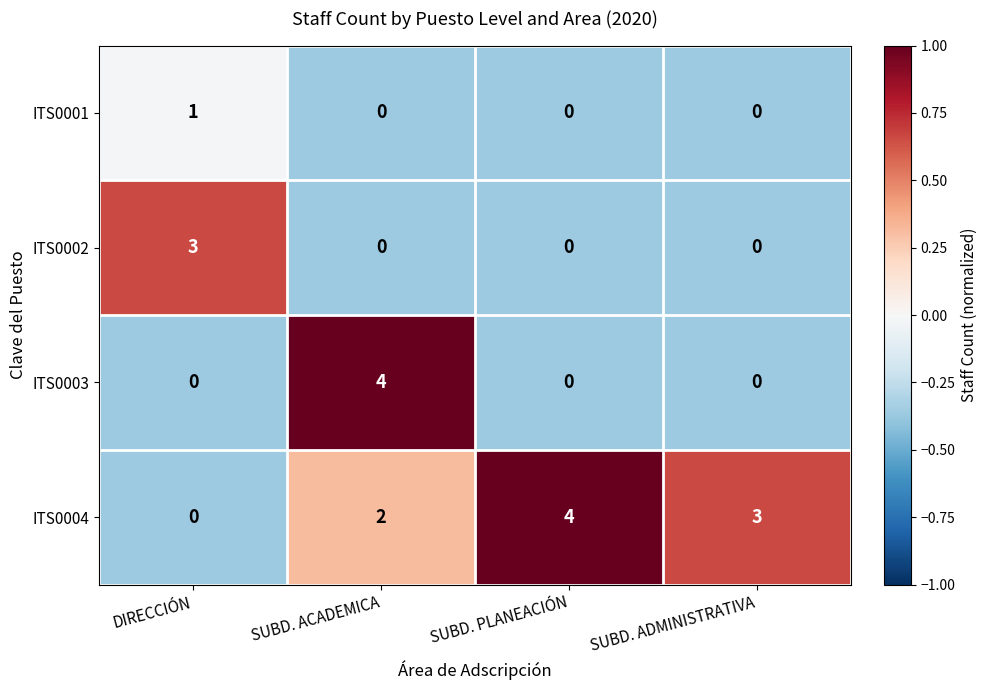

At which label does ITS0003 reach its peak?

SUBD. ACADEMICA